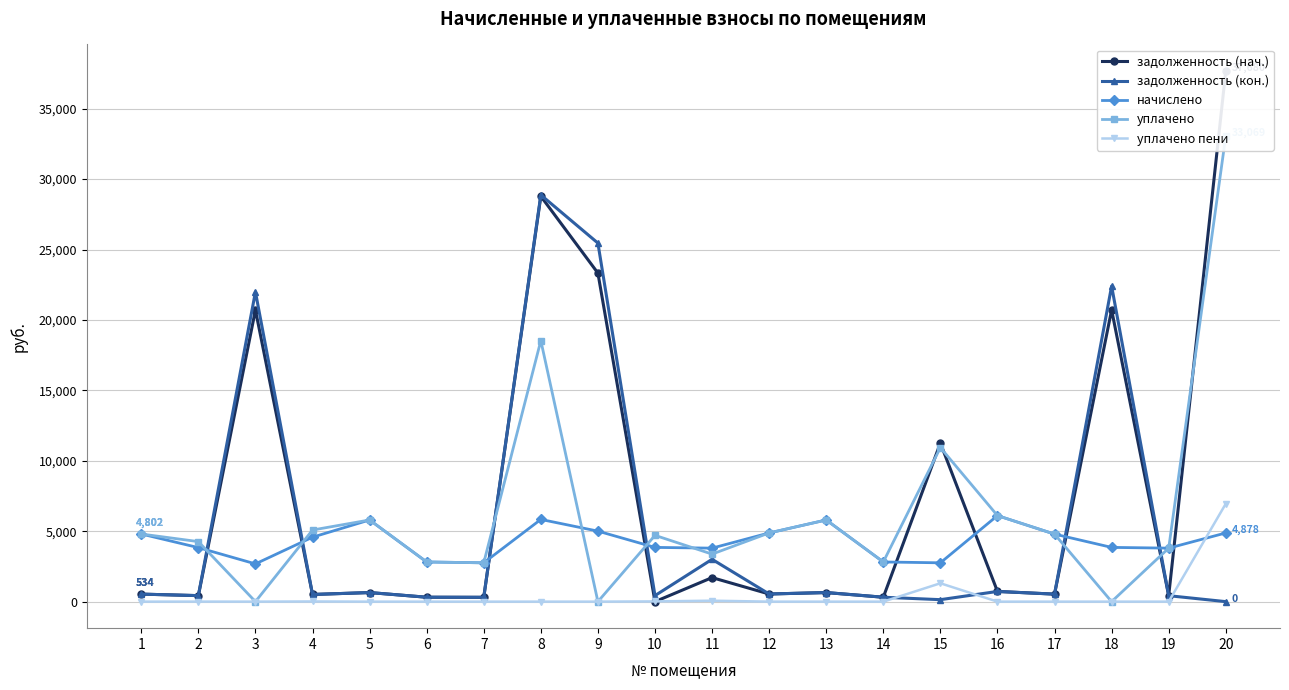

What is the highest value of the уплачено series?

33069.0